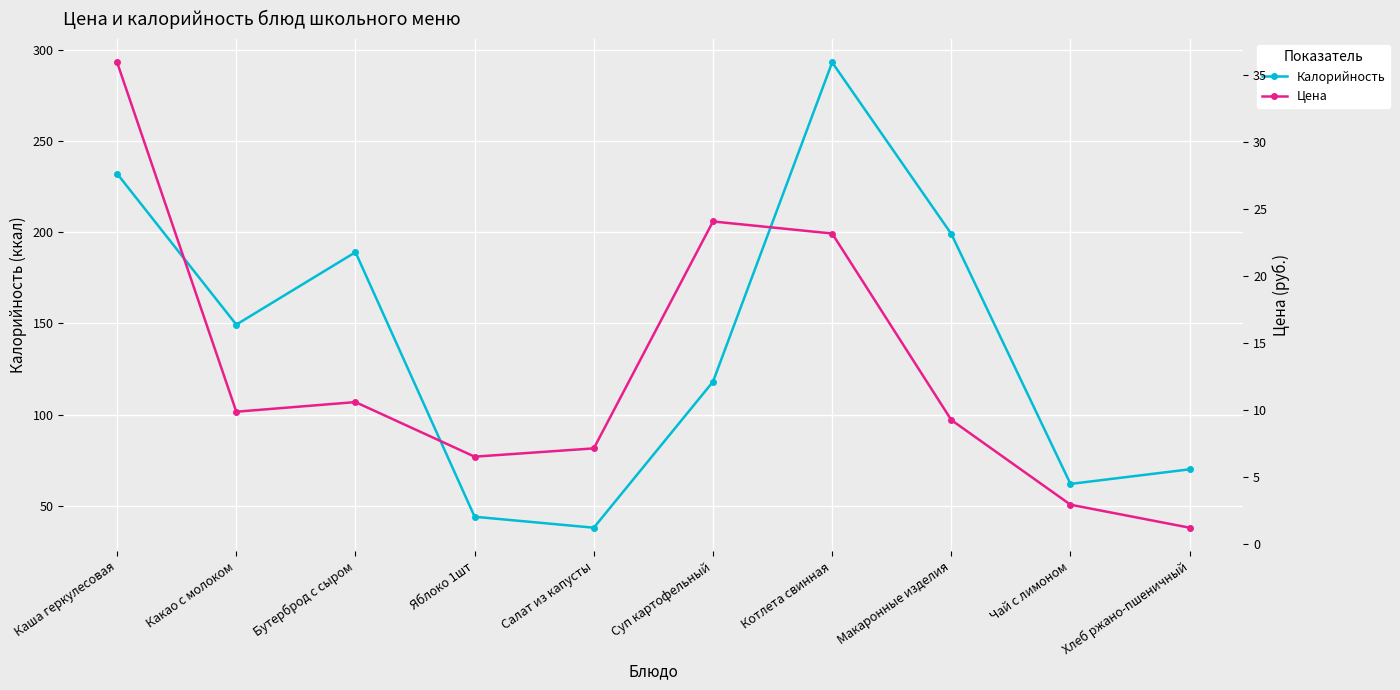

True or false: Калорийность and Цена intersect in this chart.

False